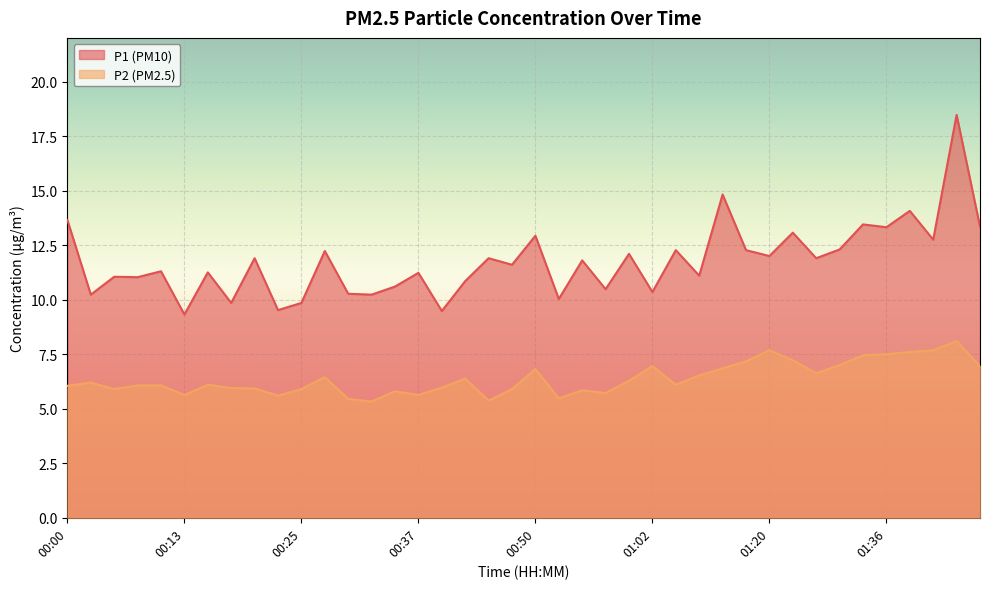

True or false: P2 has a value of 10.1 at 00:50.

False